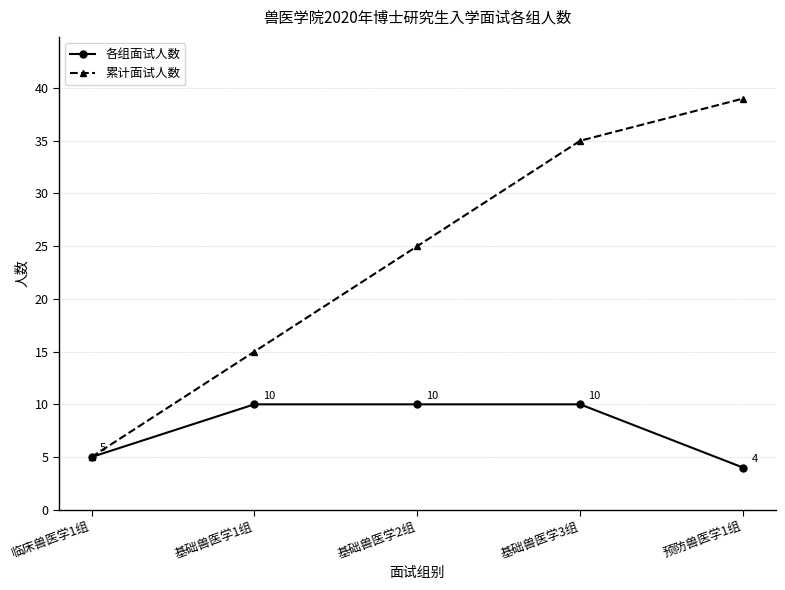

Reading right to left, extract all data points from this chart.

各组面试人数: 4	10	10	10	5
累计面试人数: 39	35	25	15	5